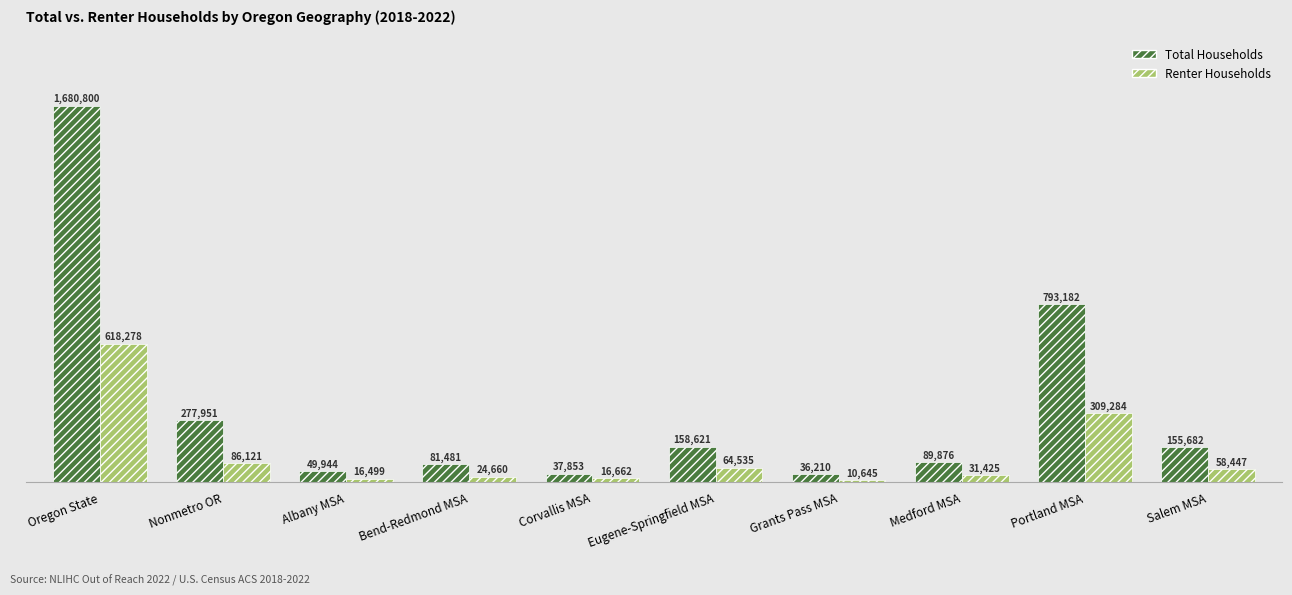

Reading left to right, extract all data points from this chart.

Total Households: 1680800	277951	49944	81481	37853	158621	36210	89876	793182	155682
Renter Households: 618278	86121	16499	24660	16662	64535	10645	31425	309284	58447